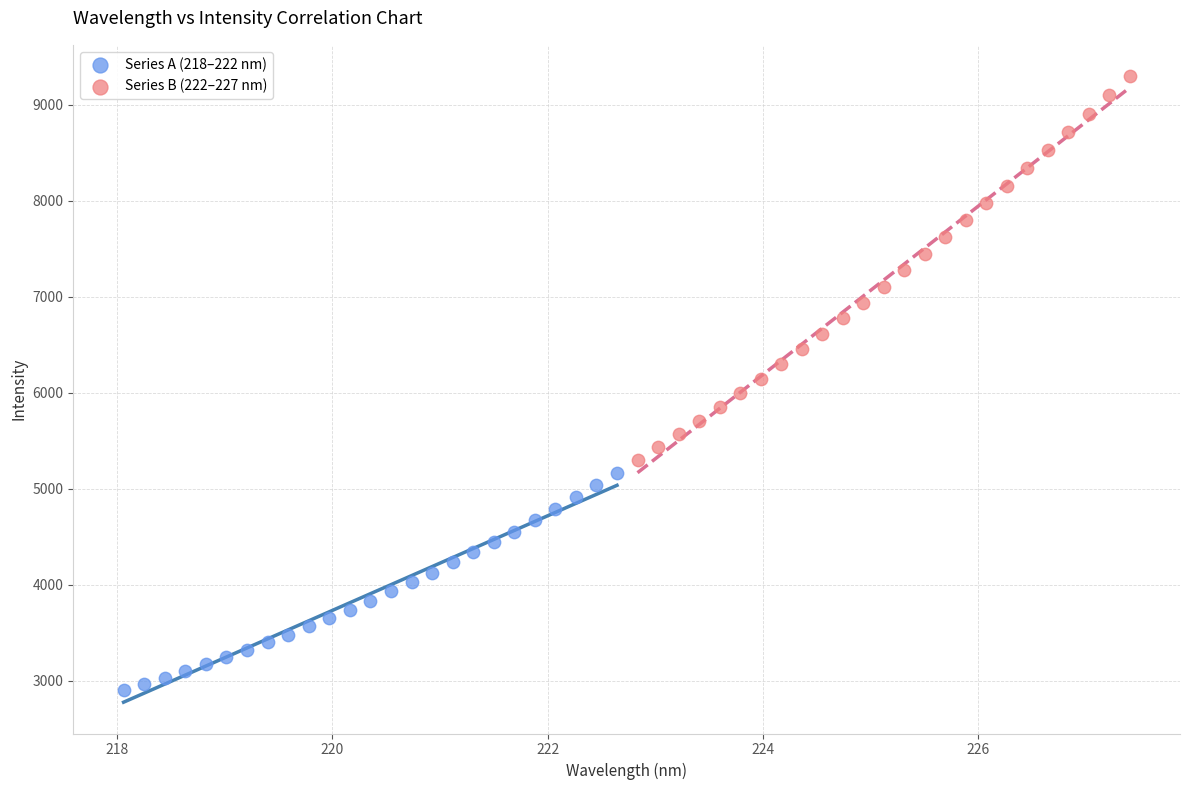

Which series contains the highest Y value?

Series B (222–227 nm)